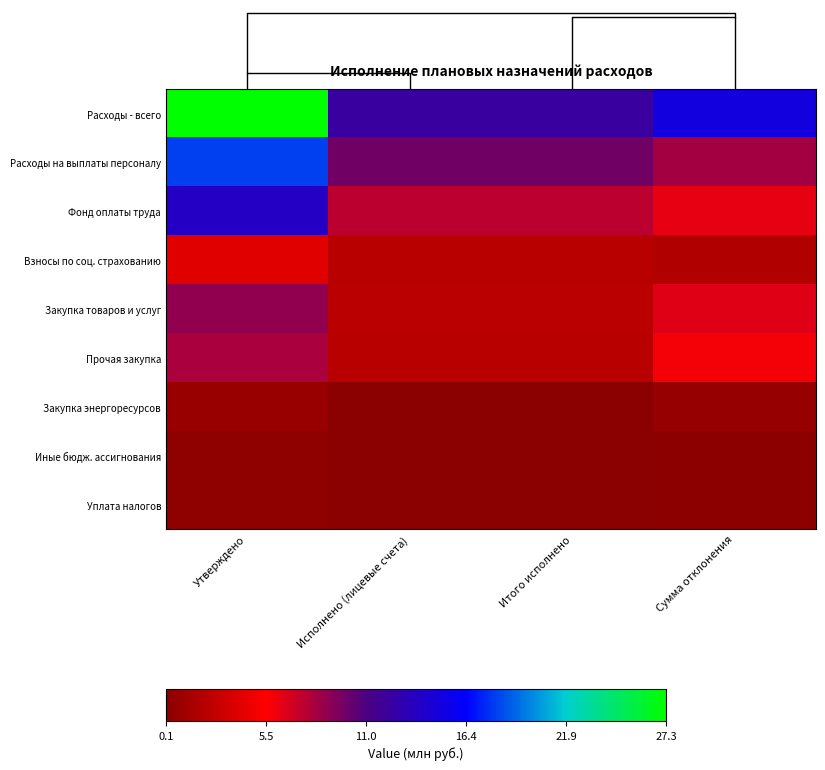

Is the value of Закупка энергоресурсов at Утверждено greater than the value of Расходы - всего at Исполнено (лицевые счета)?

No